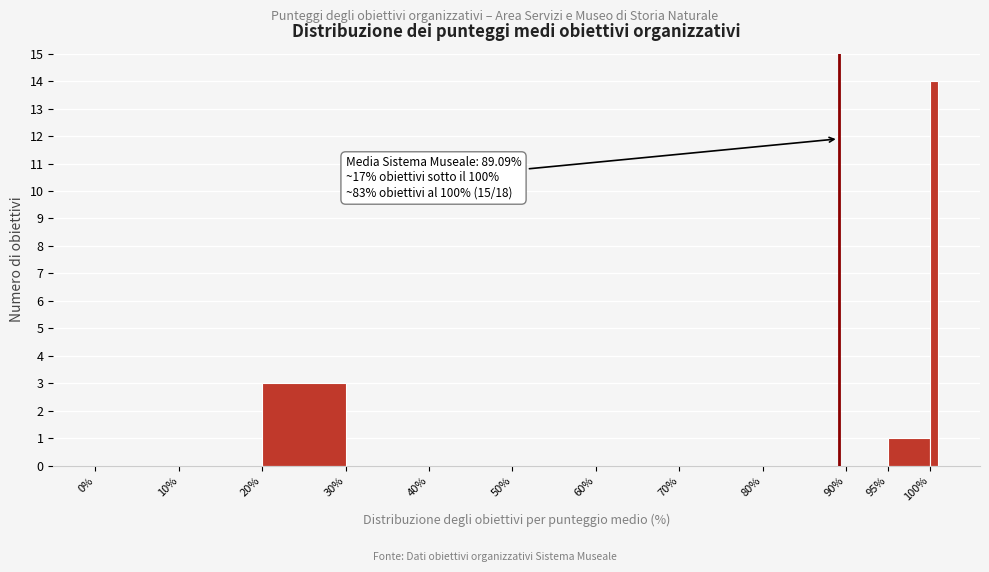

Read against the x-axis, roughly where is the centre of the tallest bar?

100.5